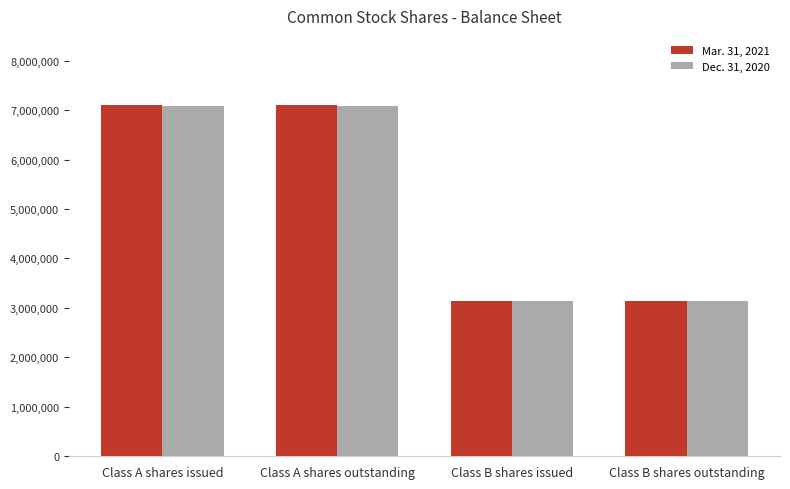

Rank the series by their maximum value, from lowest to highest.

Dec. 31, 2020, Mar. 31, 2021